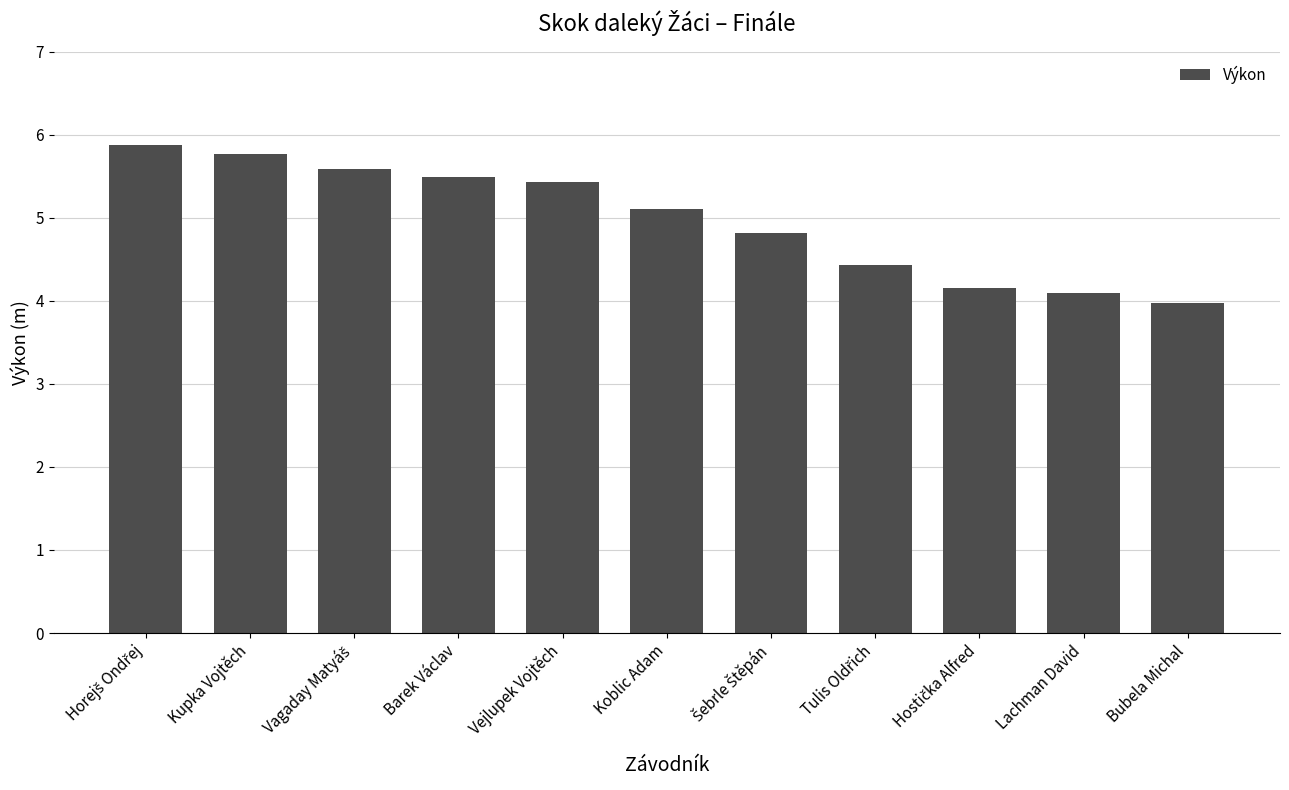

What is the change in value from Koblic Adam to Bubela Michal?

-1.1